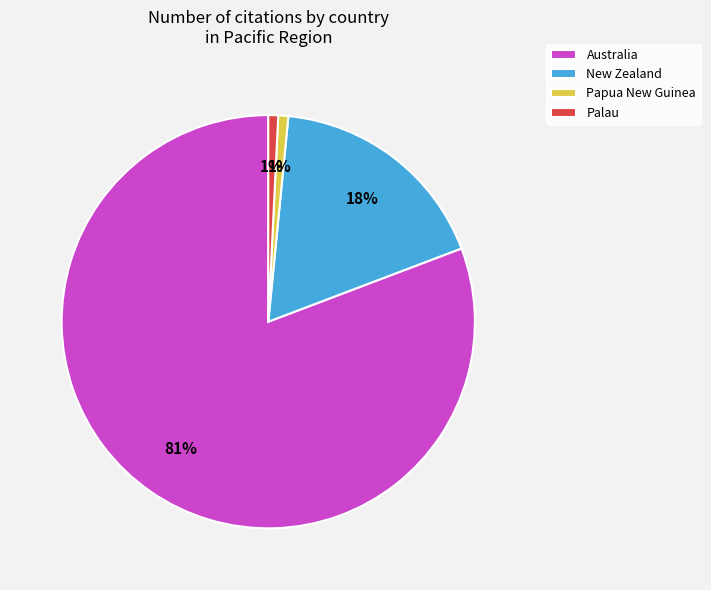

Which slice is the largest?

Australia